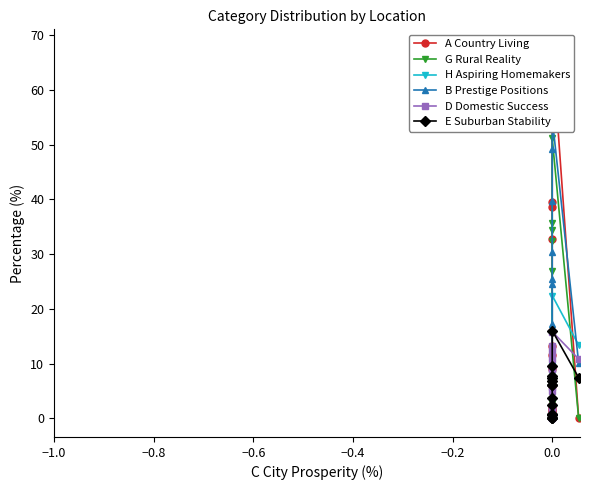

Which series ends up on top after the final intersection of G Rural Reality and B Prestige Positions?

B Prestige Positions